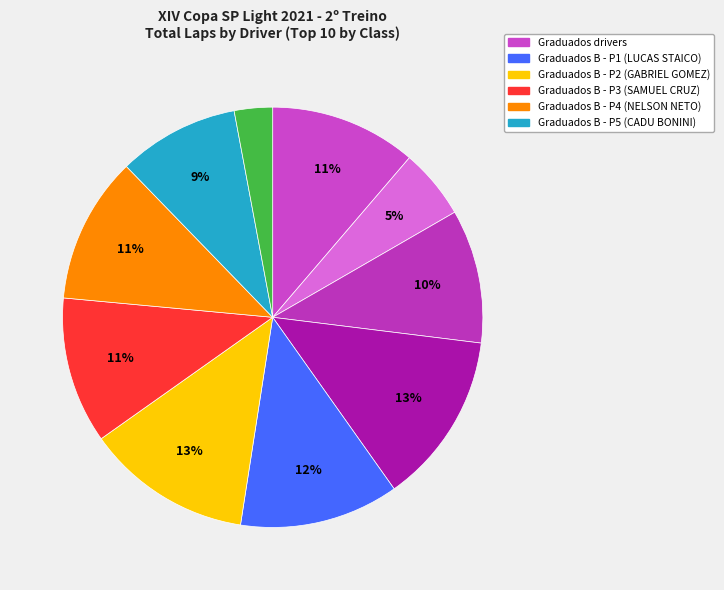

To the nearest percent, what is the average slice percentage?

10%